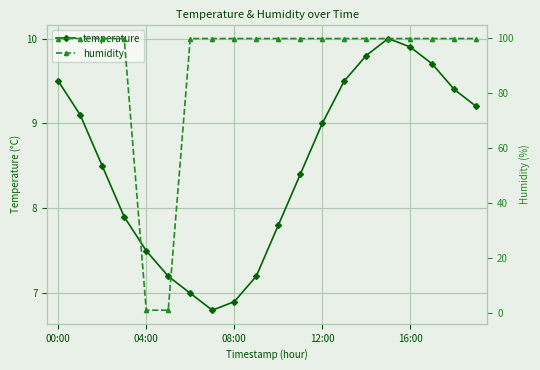

How many interior local peaks does the temperature series have?

1